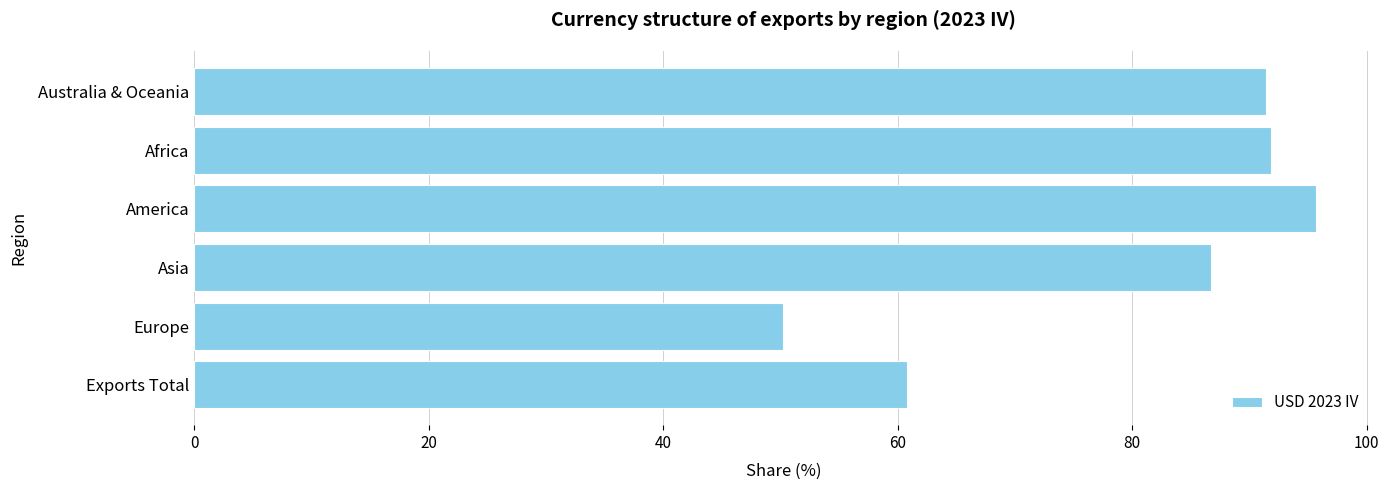

Read the value at Exports Total.

60.8